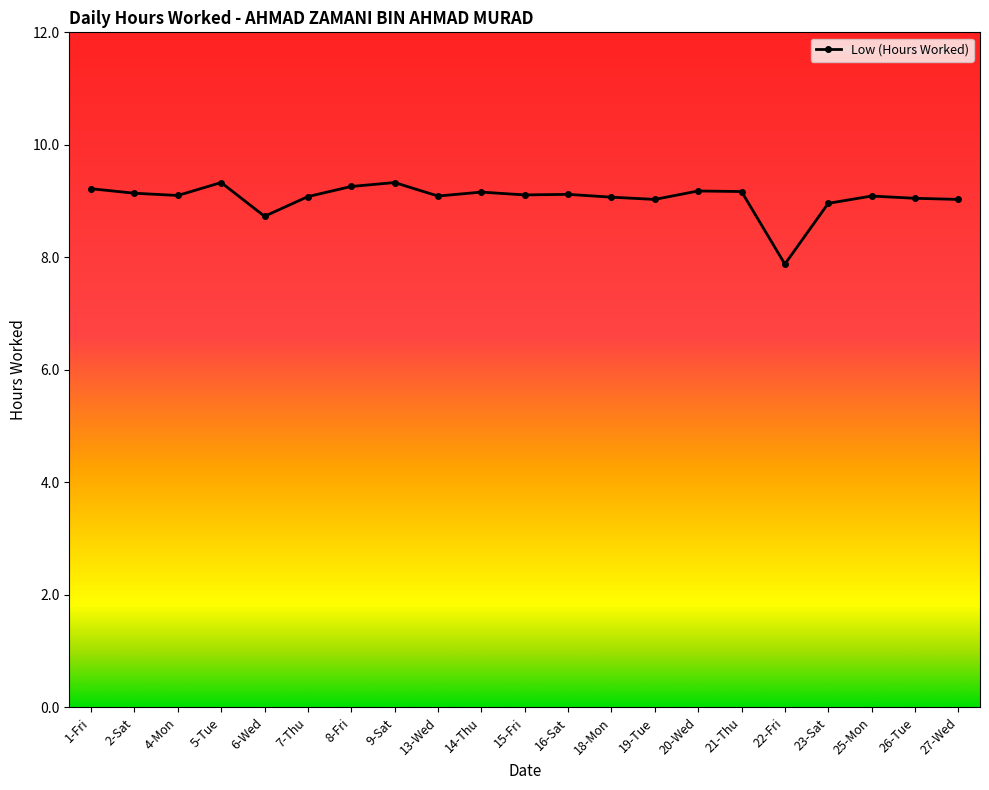

Approximately how many times larger is the value at 6-Wed compared to 15-Fri?

1.0